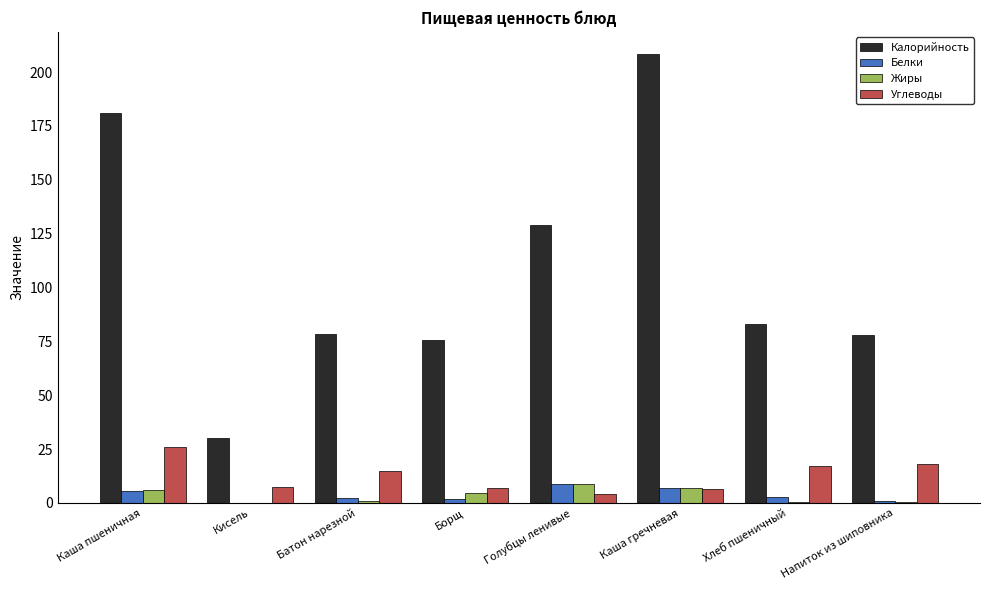

How many series are shown in this chart?

4